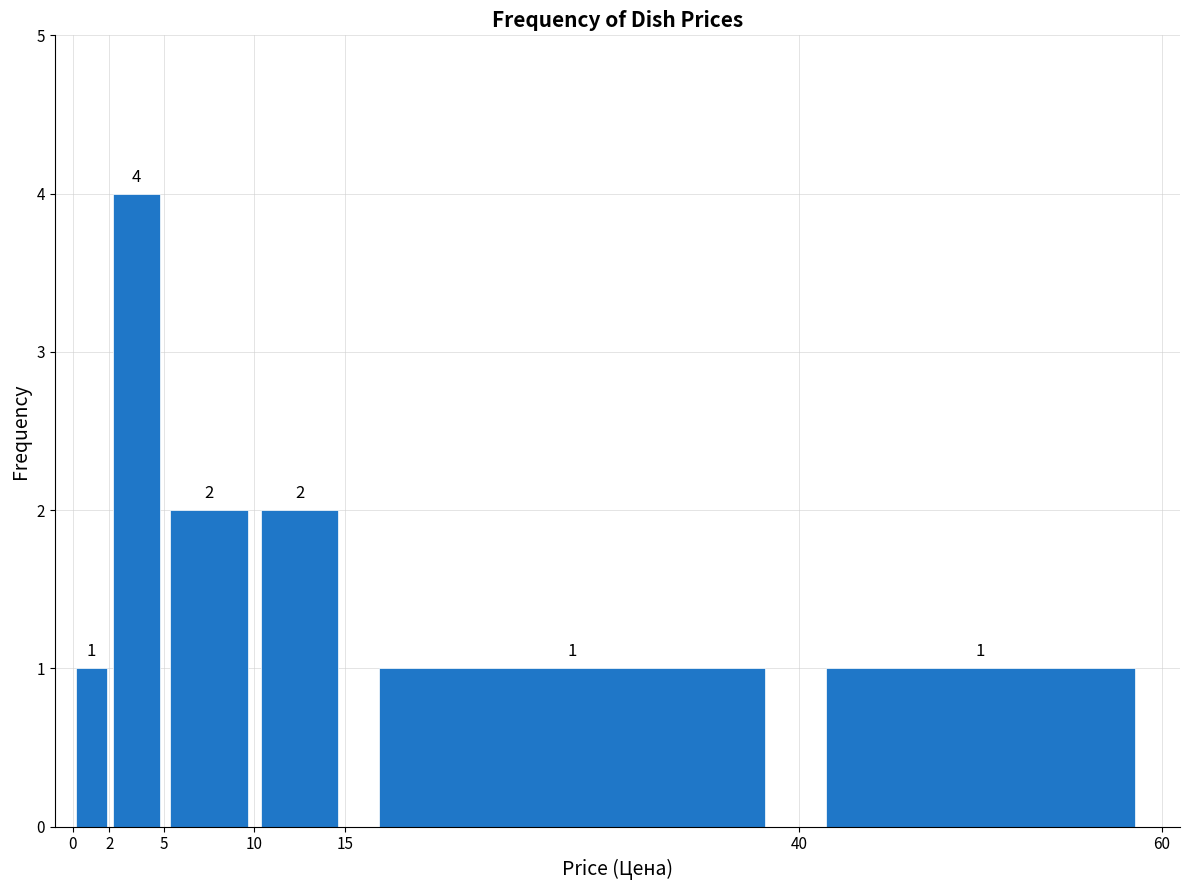

What is the height of the bar covering 2 to 5 on the x-axis?

4